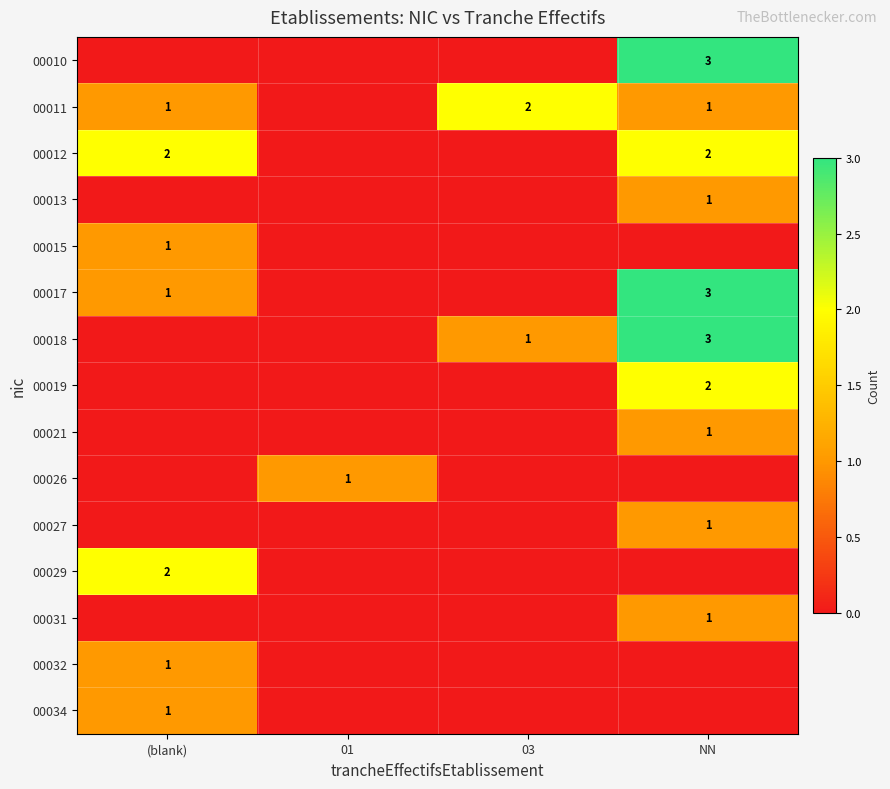

Is it true that 00012 equals 3 at (blank)?

False